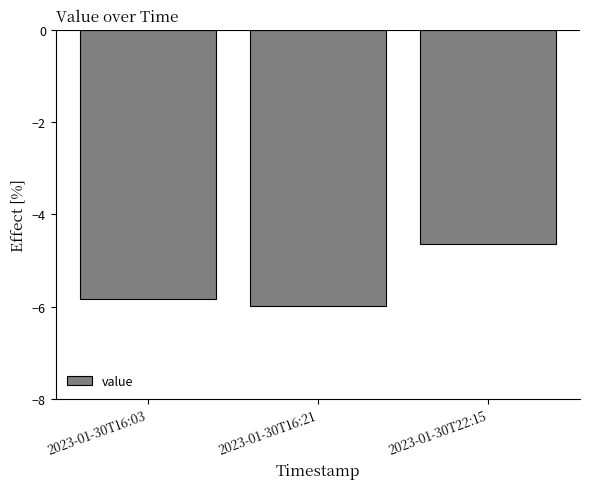

What is the difference between the values at 2023-01-30T16:03 and 2023-01-30T22:15?

1.2